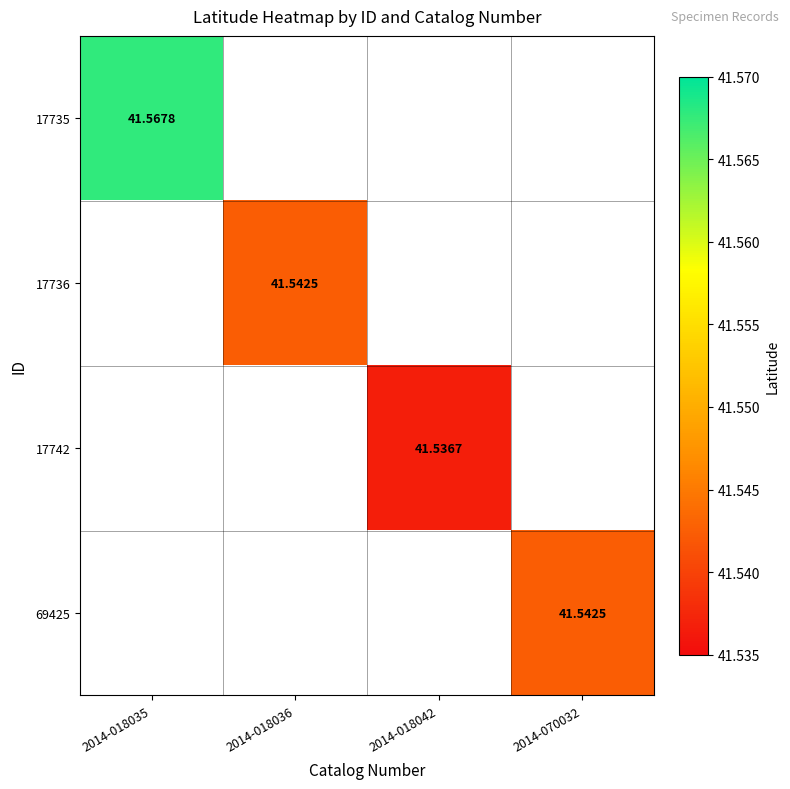

How many values in 69425 are above zero?

1